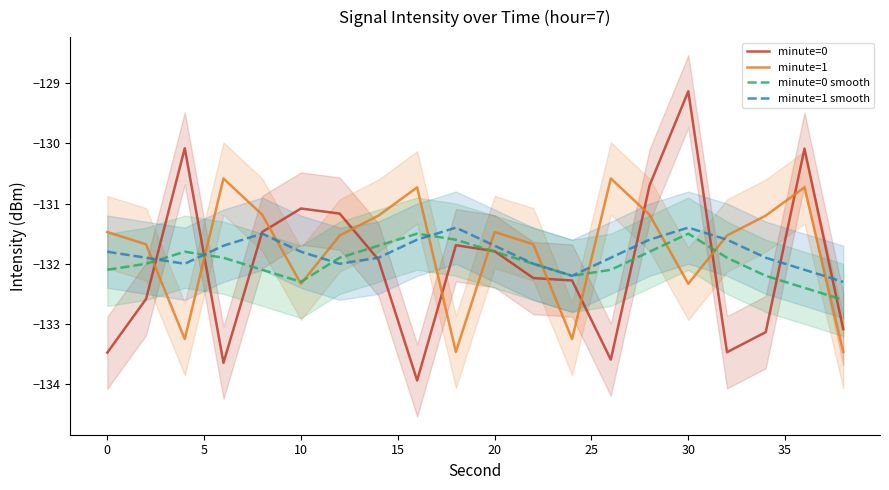

How many times do minute=1 and minute=1 smooth cross each other?

11